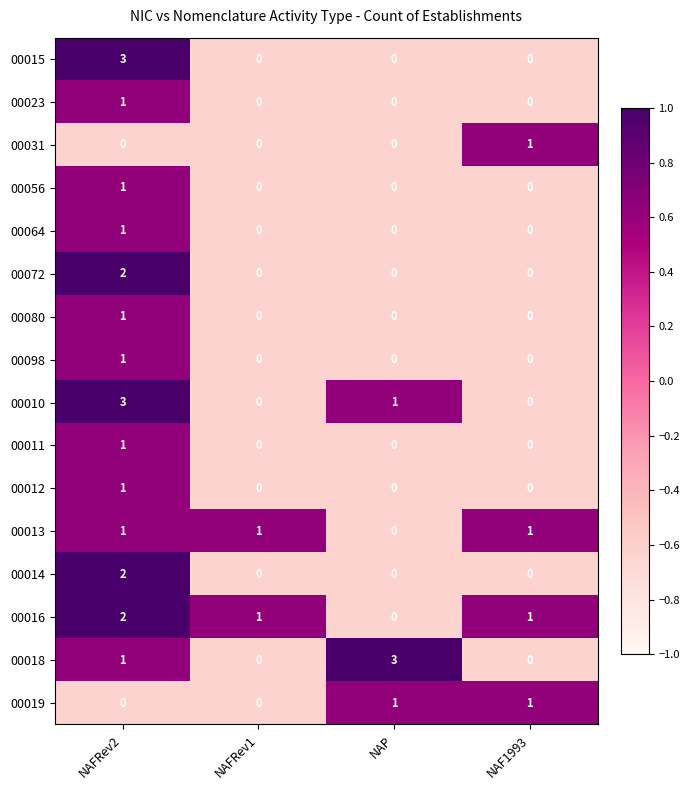

How many series are shown in this chart?

16